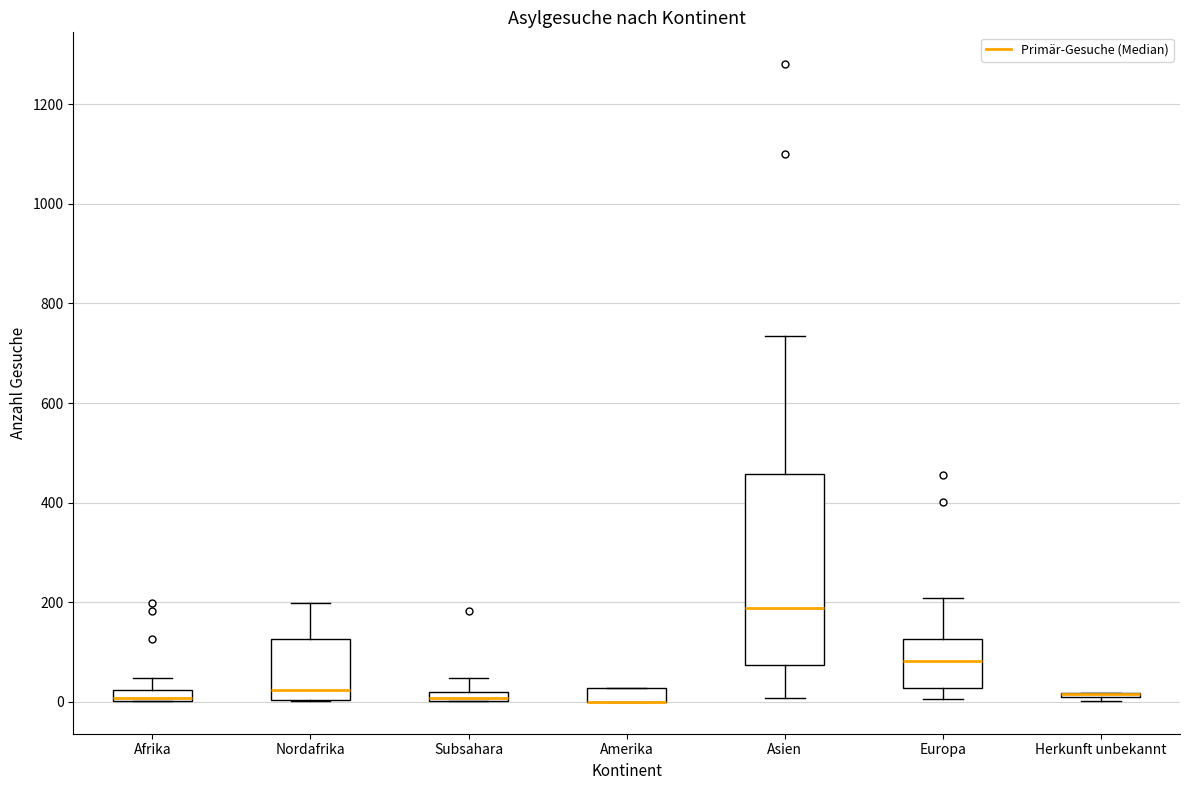

Comparing the boxes themselves (not the whiskers), which one is the tallest?

Asien